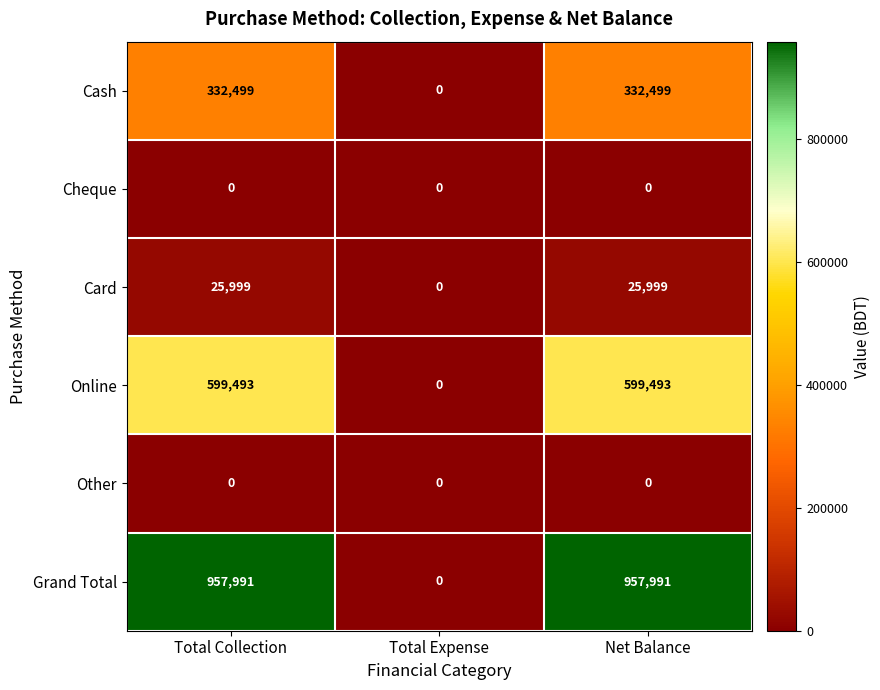

True or false: Card has a value of 0 at Total Expense.

True